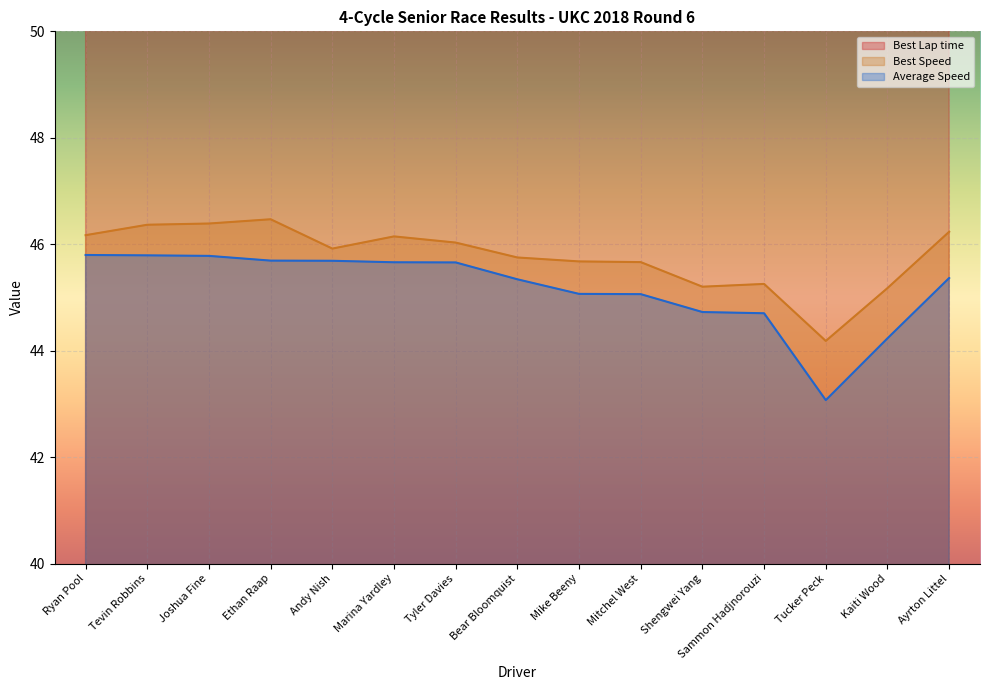

What is the difference between the Best Speed values at Tucker Peck and Ayrton Littel?

2.1